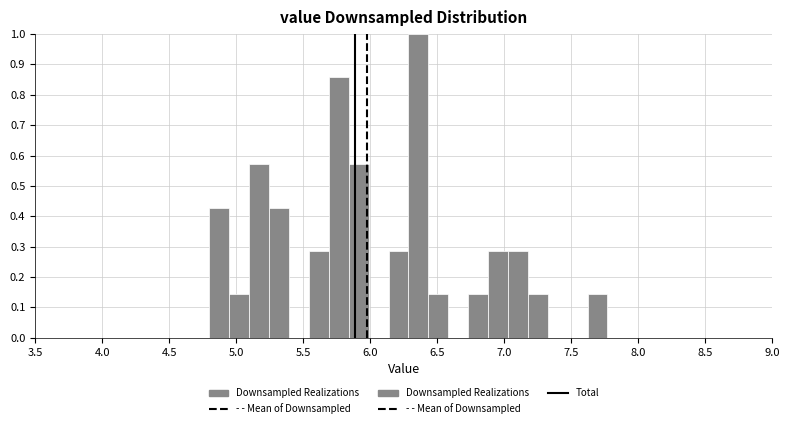

Around what value on the x-axis is the tallest bar? Give the approximate position of its centre, as read against the axis.

6.35